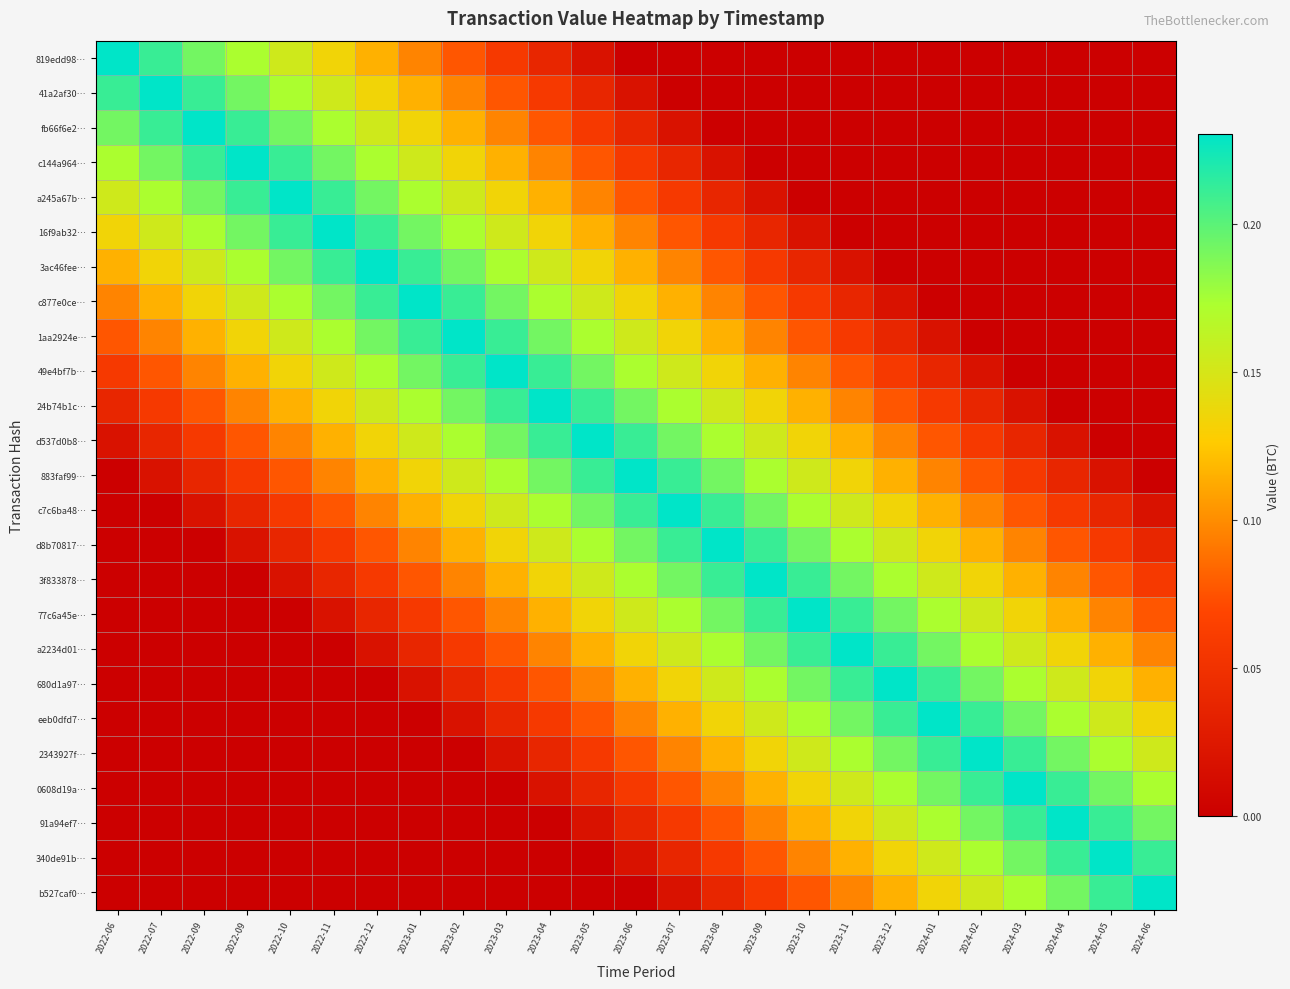

Reading left to right, list all the values displayed in this chart.

819edd98…: 2022-06=0.2	2022-07=0.2	2022-09=0.2	2022-09=0.2	2022-10=0.2	2022-11=0.1	2022-12=0.1	2023-01=0.1	2023-02=0.1	2023-03=0.1	2023-04=0.0	2023-05=0.0	2023-06=0.0	2023-07=0.0	2023-08=0.0	2023-09=0.0	2023-10=0.0	2023-11=0.0	2023-12=0.0	2024-01=0.0	2024-02=0.0	2024-03=0.0	2024-04=0.0	2024-05=0.0	2024-06=0.0
41a2af30…: 2022-06=0.2	2022-07=0.2	2022-09=0.2	2022-09=0.2	2022-10=0.2	2022-11=0.2	2022-12=0.1	2023-01=0.1	2023-02=0.1	2023-03=0.1	2023-04=0.1	2023-05=0.0	2023-06=0.0	2023-07=0.0	2023-08=0.0	2023-09=0.0	2023-10=0.0	2023-11=0.0	2023-12=0.0	2024-01=0.0	2024-02=0.0	2024-03=0.0	2024-04=0.0	2024-05=0.0	2024-06=0.0
fb66f6e2…: 2022-06=0.2	2022-07=0.2	2022-09=0.2	2022-09=0.2	2022-10=0.2	2022-11=0.2	2022-12=0.2	2023-01=0.1	2023-02=0.1	2023-03=0.1	2023-04=0.1	2023-05=0.1	2023-06=0.0	2023-07=0.0	2023-08=0.0	2023-09=0.0	2023-10=0.0	2023-11=0.0	2023-12=0.0	2024-01=0.0	2024-02=0.0	2024-03=0.0	2024-04=0.0	2024-05=0.0	2024-06=0.0
c144a964…: 2022-06=0.2	2022-07=0.2	2022-09=0.2	2022-09=0.2	2022-10=0.2	2022-11=0.2	2022-12=0.2	2023-01=0.2	2023-02=0.1	2023-03=0.1	2023-04=0.1	2023-05=0.1	2023-06=0.1	2023-07=0.0	2023-08=0.0	2023-09=0.0	2023-10=0.0	2023-11=0.0	2023-12=0.0	2024-01=0.0	2024-02=0.0	2024-03=0.0	2024-04=0.0	2024-05=0.0	2024-06=0.0
a245a67b…: 2022-06=0.2	2022-07=0.2	2022-09=0.2	2022-09=0.2	2022-10=0.2	2022-11=0.2	2022-12=0.2	2023-01=0.2	2023-02=0.2	2023-03=0.1	2023-04=0.1	2023-05=0.1	2023-06=0.1	2023-07=0.1	2023-08=0.0	2023-09=0.0	2023-10=0.0	2023-11=0.0	2023-12=0.0	2024-01=0.0	2024-02=0.0	2024-03=0.0	2024-04=0.0	2024-05=0.0	2024-06=0.0
16f9ab32…: 2022-06=0.1	2022-07=0.2	2022-09=0.2	2022-09=0.2	2022-10=0.2	2022-11=0.2	2022-12=0.2	2023-01=0.2	2023-02=0.2	2023-03=0.2	2023-04=0.1	2023-05=0.1	2023-06=0.1	2023-07=0.1	2023-08=0.1	2023-09=0.0	2023-10=0.0	2023-11=0.0	2023-12=0.0	2024-01=0.0	2024-02=0.0	2024-03=0.0	2024-04=0.0	2024-05=0.0	2024-06=0.0
3ac46fee…: 2022-06=0.1	2022-07=0.1	2022-09=0.2	2022-09=0.2	2022-10=0.2	2022-11=0.2	2022-12=0.2	2023-01=0.2	2023-02=0.2	2023-03=0.2	2023-04=0.2	2023-05=0.1	2023-06=0.1	2023-07=0.1	2023-08=0.1	2023-09=0.1	2023-10=0.0	2023-11=0.0	2023-12=0.0	2024-01=0.0	2024-02=0.0	2024-03=0.0	2024-04=0.0	2024-05=0.0	2024-06=0.0
c877e0ce…: 2022-06=0.1	2022-07=0.1	2022-09=0.1	2022-09=0.2	2022-10=0.2	2022-11=0.2	2022-12=0.2	2023-01=0.2	2023-02=0.2	2023-03=0.2	2023-04=0.2	2023-05=0.2	2023-06=0.1	2023-07=0.1	2023-08=0.1	2023-09=0.1	2023-10=0.1	2023-11=0.0	2023-12=0.0	2024-01=0.0	2024-02=0.0	2024-03=0.0	2024-04=0.0	2024-05=0.0	2024-06=0.0
1aa2924e…: 2022-06=0.1	2022-07=0.1	2022-09=0.1	2022-09=0.1	2022-10=0.2	2022-11=0.2	2022-12=0.2	2023-01=0.2	2023-02=0.2	2023-03=0.2	2023-04=0.2	2023-05=0.2	2023-06=0.2	2023-07=0.1	2023-08=0.1	2023-09=0.1	2023-10=0.1	2023-11=0.1	2023-12=0.0	2024-01=0.0	2024-02=0.0	2024-03=0.0	2024-04=0.0	2024-05=0.0	2024-06=0.0
49e4bf7b…: 2022-06=0.1	2022-07=0.1	2022-09=0.1	2022-09=0.1	2022-10=0.1	2022-11=0.2	2022-12=0.2	2023-01=0.2	2023-02=0.2	2023-03=0.2	2023-04=0.2	2023-05=0.2	2023-06=0.2	2023-07=0.2	2023-08=0.1	2023-09=0.1	2023-10=0.1	2023-11=0.1	2023-12=0.1	2024-01=0.0	2024-02=0.0	2024-03=0.0	2024-04=0.0	2024-05=0.0	2024-06=0.0
24b74b1c…: 2022-06=0.0	2022-07=0.1	2022-09=0.1	2022-09=0.1	2022-10=0.1	2022-11=0.1	2022-12=0.2	2023-01=0.2	2023-02=0.2	2023-03=0.2	2023-04=0.2	2023-05=0.2	2023-06=0.2	2023-07=0.2	2023-08=0.2	2023-09=0.1	2023-10=0.1	2023-11=0.1	2023-12=0.1	2024-01=0.1	2024-02=0.0	2024-03=0.0	2024-04=0.0	2024-05=0.0	2024-06=0.0
d537d0b8…: 2022-06=0.0	2022-07=0.0	2022-09=0.1	2022-09=0.1	2022-10=0.1	2022-11=0.1	2022-12=0.1	2023-01=0.2	2023-02=0.2	2023-03=0.2	2023-04=0.2	2023-05=0.2	2023-06=0.2	2023-07=0.2	2023-08=0.2	2023-09=0.2	2023-10=0.1	2023-11=0.1	2023-12=0.1	2024-01=0.1	2024-02=0.1	2024-03=0.0	2024-04=0.0	2024-05=0.0	2024-06=0.0
883faf99…: 2022-06=0.0	2022-07=0.0	2022-09=0.0	2022-09=0.1	2022-10=0.1	2022-11=0.1	2022-12=0.1	2023-01=0.1	2023-02=0.2	2023-03=0.2	2023-04=0.2	2023-05=0.2	2023-06=0.2	2023-07=0.2	2023-08=0.2	2023-09=0.2	2023-10=0.2	2023-11=0.1	2023-12=0.1	2024-01=0.1	2024-02=0.1	2024-03=0.1	2024-04=0.0	2024-05=0.0	2024-06=0.0
c7c6ba48…: 2022-06=0.0	2022-07=0.0	2022-09=0.0	2022-09=0.0	2022-10=0.1	2022-11=0.1	2022-12=0.1	2023-01=0.1	2023-02=0.1	2023-03=0.2	2023-04=0.2	2023-05=0.2	2023-06=0.2	2023-07=0.2	2023-08=0.2	2023-09=0.2	2023-10=0.2	2023-11=0.2	2023-12=0.1	2024-01=0.1	2024-02=0.1	2024-03=0.1	2024-04=0.1	2024-05=0.0	2024-06=0.0
d8b70817…: 2022-06=0.0	2022-07=0.0	2022-09=0.0	2022-09=0.0	2022-10=0.0	2022-11=0.1	2022-12=0.1	2023-01=0.1	2023-02=0.1	2023-03=0.1	2023-04=0.2	2023-05=0.2	2023-06=0.2	2023-07=0.2	2023-08=0.2	2023-09=0.2	2023-10=0.2	2023-11=0.2	2023-12=0.2	2024-01=0.1	2024-02=0.1	2024-03=0.1	2024-04=0.1	2024-05=0.1	2024-06=0.0
3f833878…: 2022-06=0.0	2022-07=0.0	2022-09=0.0	2022-09=0.0	2022-10=0.0	2022-11=0.0	2022-12=0.1	2023-01=0.1	2023-02=0.1	2023-03=0.1	2023-04=0.1	2023-05=0.2	2023-06=0.2	2023-07=0.2	2023-08=0.2	2023-09=0.2	2023-10=0.2	2023-11=0.2	2023-12=0.2	2024-01=0.2	2024-02=0.1	2024-03=0.1	2024-04=0.1	2024-05=0.1	2024-06=0.1
77c6a45e…: 2022-06=0.0	2022-07=0.0	2022-09=0.0	2022-09=0.0	2022-10=0.0	2022-11=0.0	2022-12=0.0	2023-01=0.1	2023-02=0.1	2023-03=0.1	2023-04=0.1	2023-05=0.1	2023-06=0.2	2023-07=0.2	2023-08=0.2	2023-09=0.2	2023-10=0.2	2023-11=0.2	2023-12=0.2	2024-01=0.2	2024-02=0.2	2024-03=0.1	2024-04=0.1	2024-05=0.1	2024-06=0.1
a2234d01…: 2022-06=0.0	2022-07=0.0	2022-09=0.0	2022-09=0.0	2022-10=0.0	2022-11=0.0	2022-12=0.0	2023-01=0.0	2023-02=0.1	2023-03=0.1	2023-04=0.1	2023-05=0.1	2023-06=0.1	2023-07=0.2	2023-08=0.2	2023-09=0.2	2023-10=0.2	2023-11=0.2	2023-12=0.2	2024-01=0.2	2024-02=0.2	2024-03=0.2	2024-04=0.1	2024-05=0.1	2024-06=0.1
680d1a97…: 2022-06=0.0	2022-07=0.0	2022-09=0.0	2022-09=0.0	2022-10=0.0	2022-11=0.0	2022-12=0.0	2023-01=0.0	2023-02=0.0	2023-03=0.1	2023-04=0.1	2023-05=0.1	2023-06=0.1	2023-07=0.1	2023-08=0.2	2023-09=0.2	2023-10=0.2	2023-11=0.2	2023-12=0.2	2024-01=0.2	2024-02=0.2	2024-03=0.2	2024-04=0.2	2024-05=0.1	2024-06=0.1
eeb0dfd7…: 2022-06=0.0	2022-07=0.0	2022-09=0.0	2022-09=0.0	2022-10=0.0	2022-11=0.0	2022-12=0.0	2023-01=0.0	2023-02=0.0	2023-03=0.0	2023-04=0.1	2023-05=0.1	2023-06=0.1	2023-07=0.1	2023-08=0.1	2023-09=0.2	2023-10=0.2	2023-11=0.2	2023-12=0.2	2024-01=0.2	2024-02=0.2	2024-03=0.2	2024-04=0.2	2024-05=0.2	2024-06=0.1
2343927f…: 2022-06=0.0	2022-07=0.0	2022-09=0.0	2022-09=0.0	2022-10=0.0	2022-11=0.0	2022-12=0.0	2023-01=0.0	2023-02=0.0	2023-03=0.0	2023-04=0.0	2023-05=0.1	2023-06=0.1	2023-07=0.1	2023-08=0.1	2023-09=0.1	2023-10=0.2	2023-11=0.2	2023-12=0.2	2024-01=0.2	2024-02=0.2	2024-03=0.2	2024-04=0.2	2024-05=0.2	2024-06=0.2
0608d19a…: 2022-06=0.0	2022-07=0.0	2022-09=0.0	2022-09=0.0	2022-10=0.0	2022-11=0.0	2022-12=0.0	2023-01=0.0	2023-02=0.0	2023-03=0.0	2023-04=0.0	2023-05=0.0	2023-06=0.1	2023-07=0.1	2023-08=0.1	2023-09=0.1	2023-10=0.1	2023-11=0.2	2023-12=0.2	2024-01=0.2	2024-02=0.2	2024-03=0.2	2024-04=0.2	2024-05=0.2	2024-06=0.2
91a94ef7…: 2022-06=0.0	2022-07=0.0	2022-09=0.0	2022-09=0.0	2022-10=0.0	2022-11=0.0	2022-12=0.0	2023-01=0.0	2023-02=0.0	2023-03=0.0	2023-04=0.0	2023-05=0.0	2023-06=0.0	2023-07=0.1	2023-08=0.1	2023-09=0.1	2023-10=0.1	2023-11=0.1	2023-12=0.2	2024-01=0.2	2024-02=0.2	2024-03=0.2	2024-04=0.2	2024-05=0.2	2024-06=0.2
340de91b…: 2022-06=0.0	2022-07=0.0	2022-09=0.0	2022-09=0.0	2022-10=0.0	2022-11=0.0	2022-12=0.0	2023-01=0.0	2023-02=0.0	2023-03=0.0	2023-04=0.0	2023-05=0.0	2023-06=0.0	2023-07=0.0	2023-08=0.1	2023-09=0.1	2023-10=0.1	2023-11=0.1	2023-12=0.1	2024-01=0.2	2024-02=0.2	2024-03=0.2	2024-04=0.2	2024-05=0.2	2024-06=0.2
b527caf0…: 2022-06=0.0	2022-07=0.0	2022-09=0.0	2022-09=0.0	2022-10=0.0	2022-11=0.0	2022-12=0.0	2023-01=0.0	2023-02=0.0	2023-03=0.0	2023-04=0.0	2023-05=0.0	2023-06=0.0	2023-07=0.0	2023-08=0.0	2023-09=0.1	2023-10=0.1	2023-11=0.1	2023-12=0.1	2024-01=0.1	2024-02=0.2	2024-03=0.2	2024-04=0.2	2024-05=0.2	2024-06=0.2